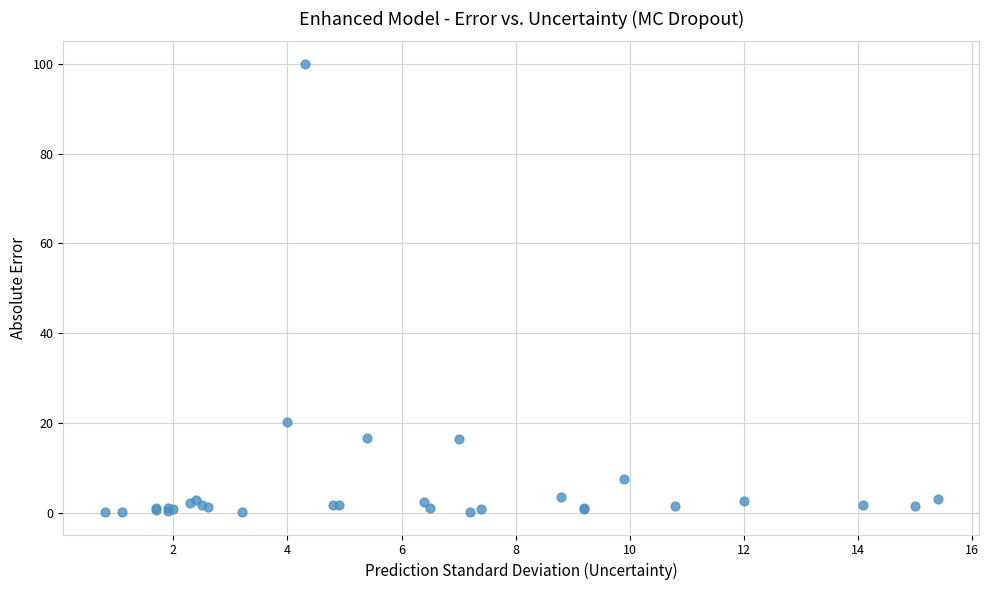

What Y value in the scatter plot is closest to 50?

20.3